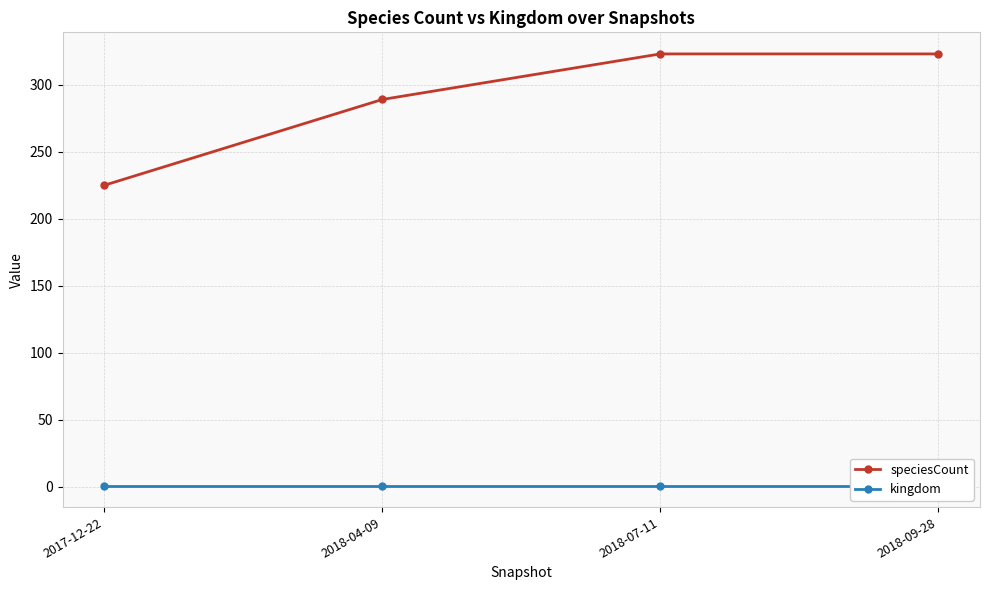

Which series has the widest spread of values?

speciesCount